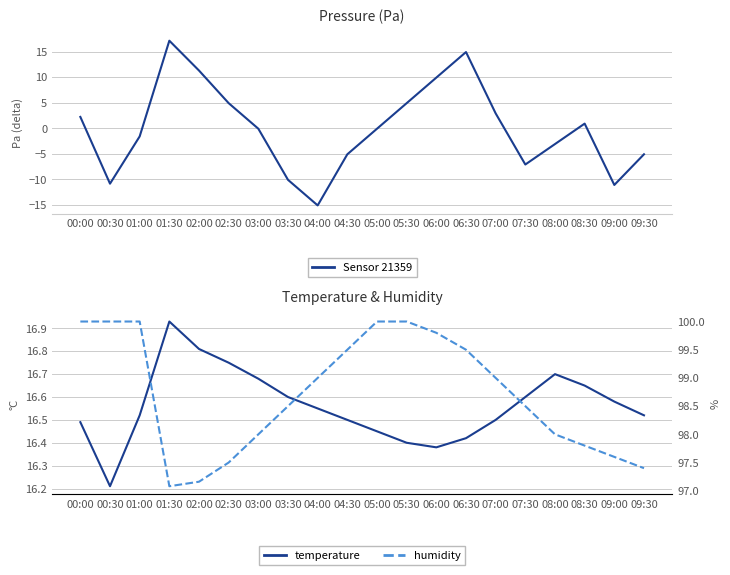

What is the greatest value displayed?

100.0